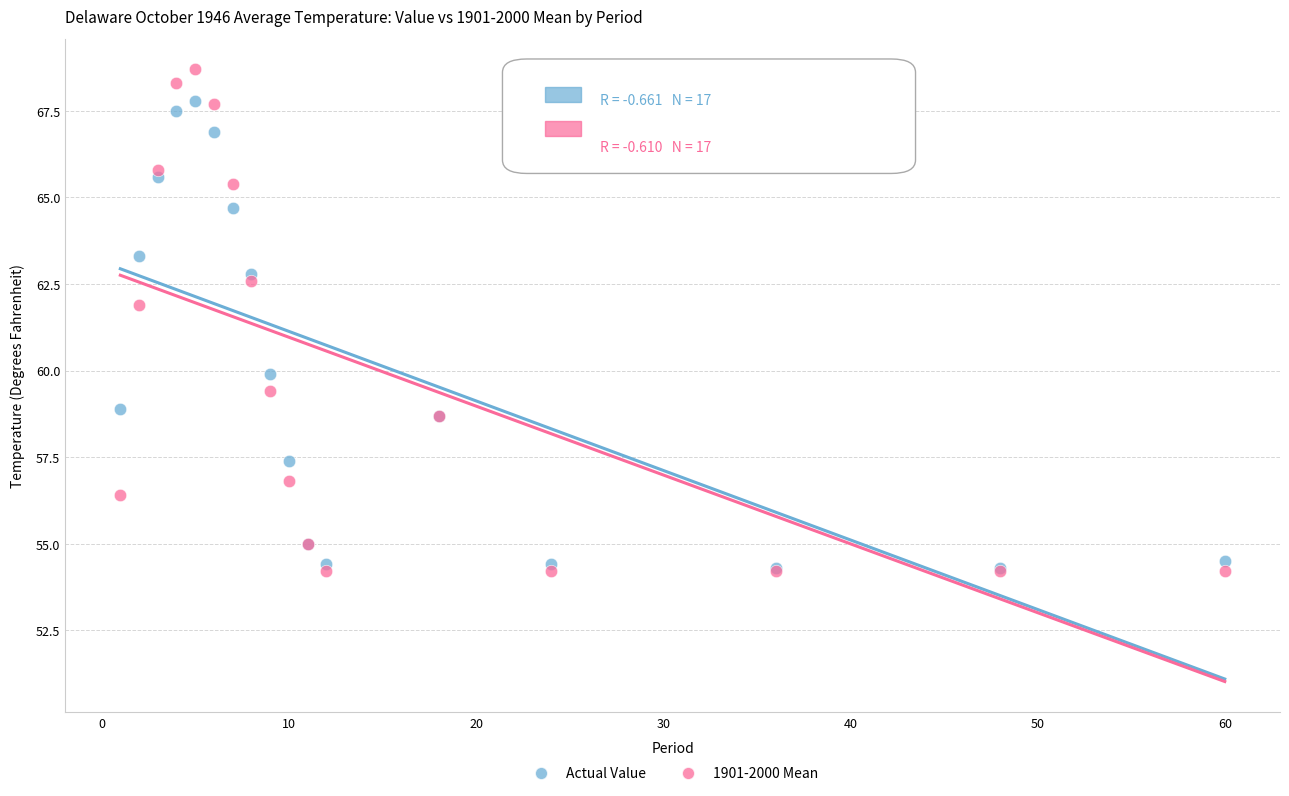

Across all series, what Y value is closest to 61?

61.9